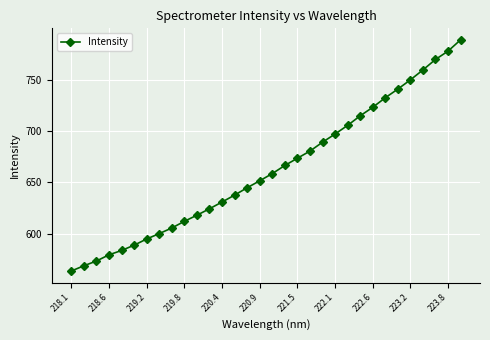

What is the average value?

662.6